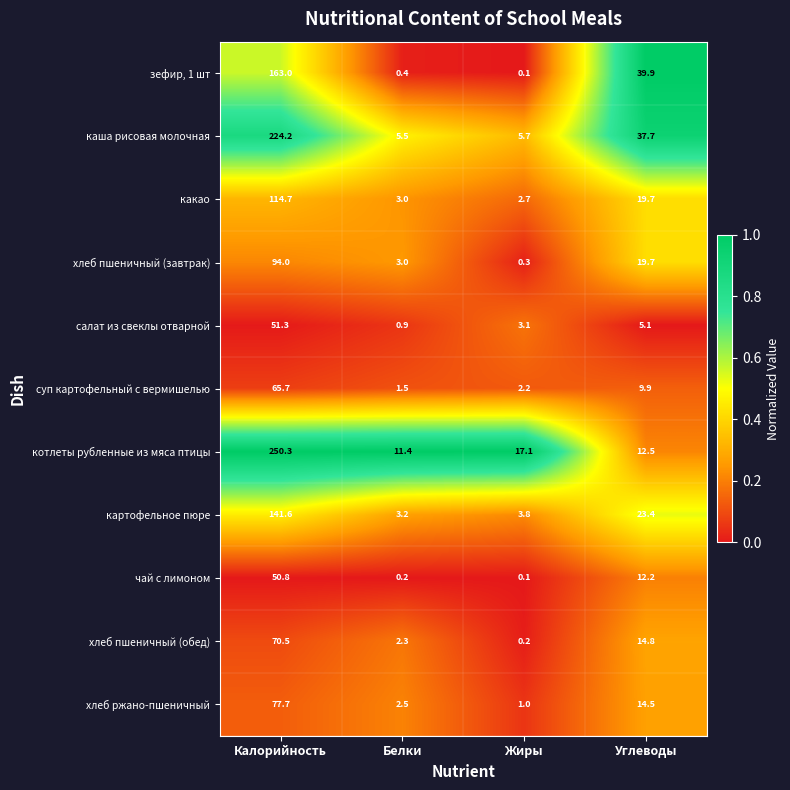

List the series in order of their peak value, lowest first.

чай с лимоном, салат из свеклы отварной, суп картофельный с вермишелью, хлеб пшеничный (обед), хлеб ржано-пшеничный, хлеб пшеничный (завтрак), какао, картофельное пюре, зефир, 1 шт, каша рисовая молочная, котлеты рубленные из мяса птицы